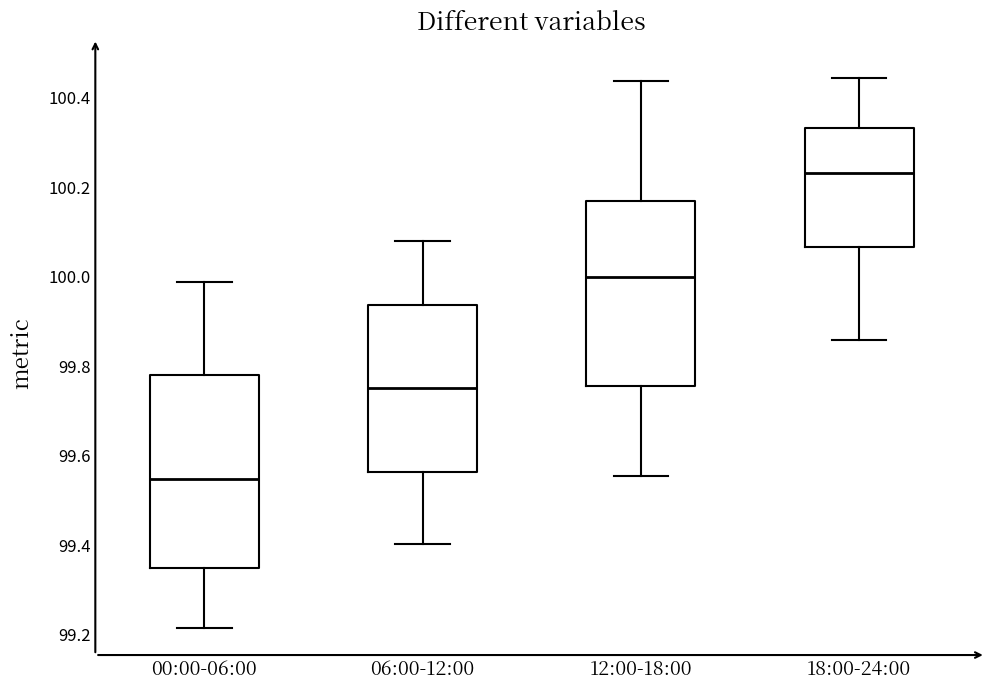

Reading left to right, read every box against the y-axis: the position of its median line, the range the box covers, and the ends of its whiskers. The values are not printed on the chart, so give them approximately, as read against the axis.

00:00-06:00: median 99.54, box 99.36 to 99.78, whiskers 99.22 to 99.98
06:00-12:00: median 99.76, box 99.56 to 99.94, whiskers 99.40 to 100.08
12:00-18:00: median 100.00, box 99.76 to 100.16, whiskers 99.56 to 100.44
18:00-24:00: median 100.24, box 100.06 to 100.34, whiskers 99.86 to 100.44